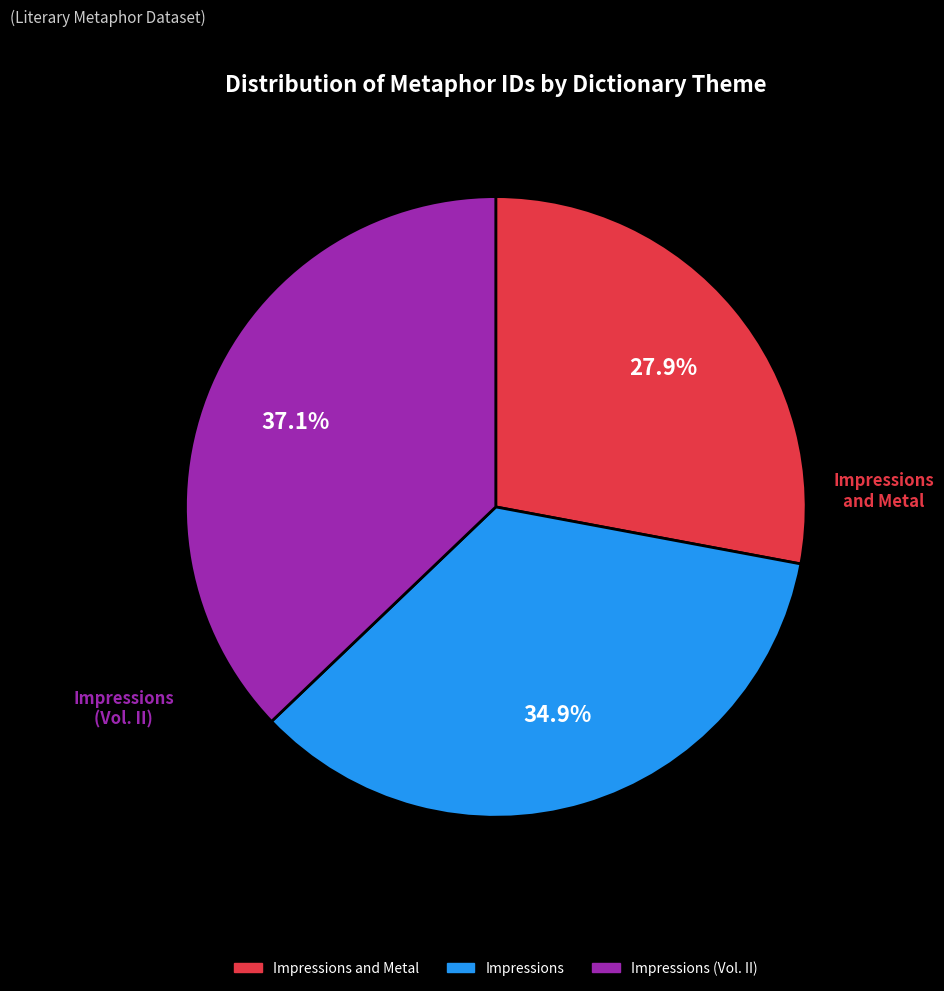

Does any single category account for the majority?

No